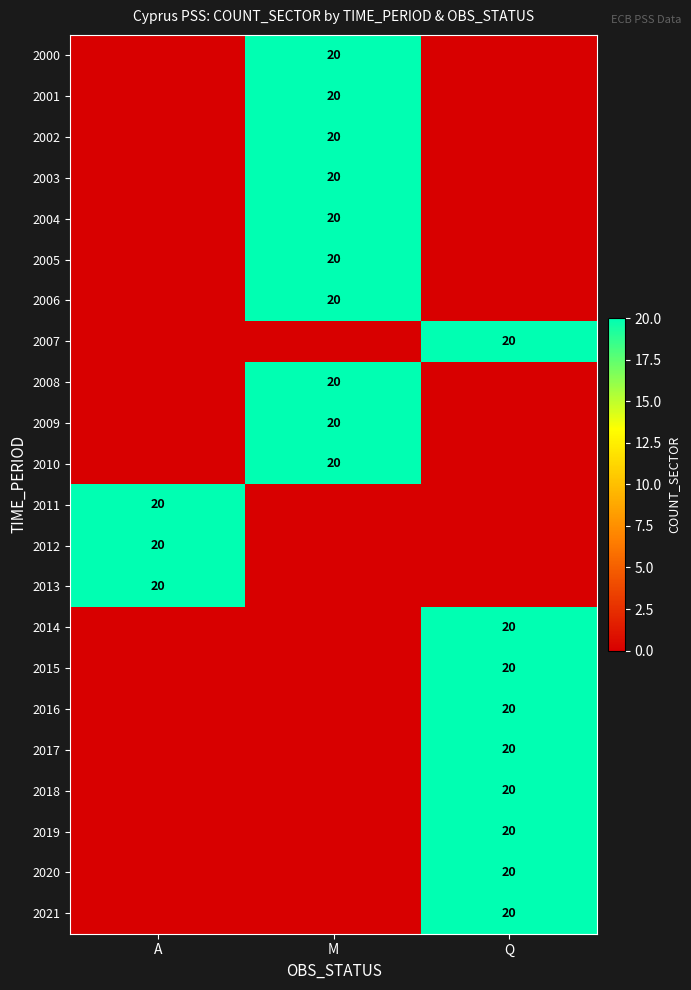

At which category does the chart reach its minimum across all series?

A